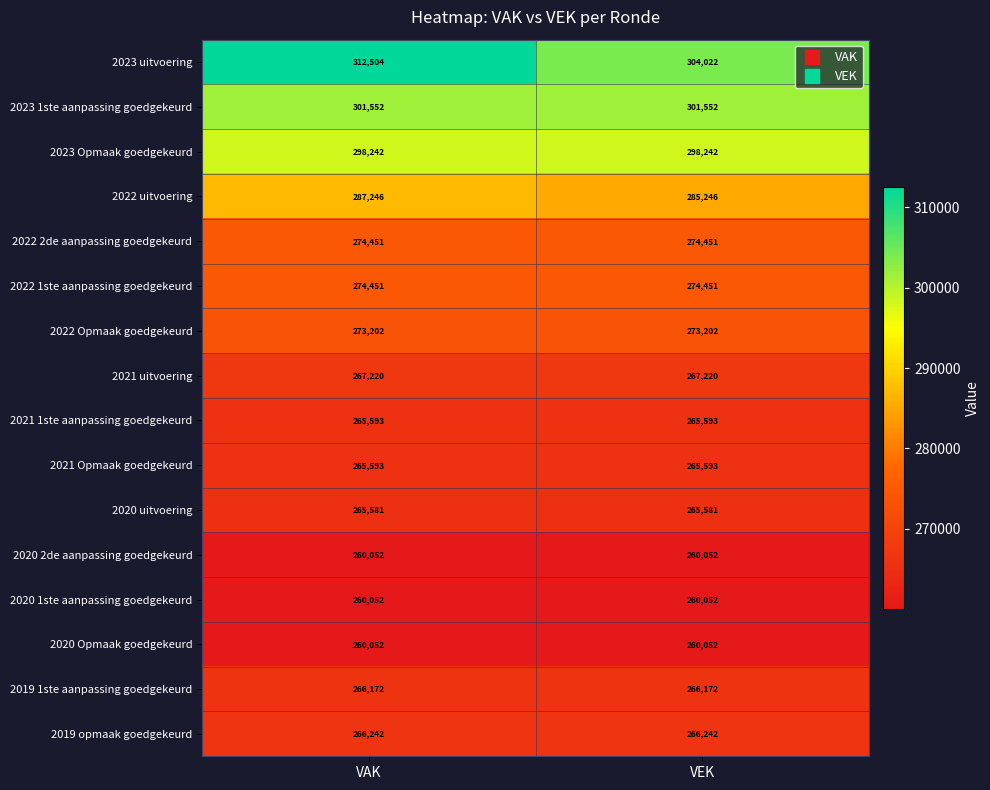

What is the average value of the 2021 uitvoering series?

267220